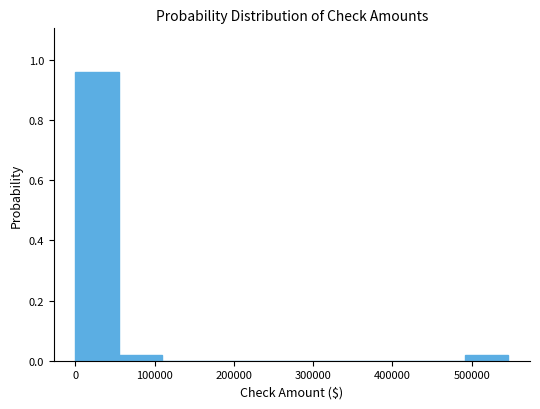

Over which range of the x-axis is the bar tallest?

0 to 50000